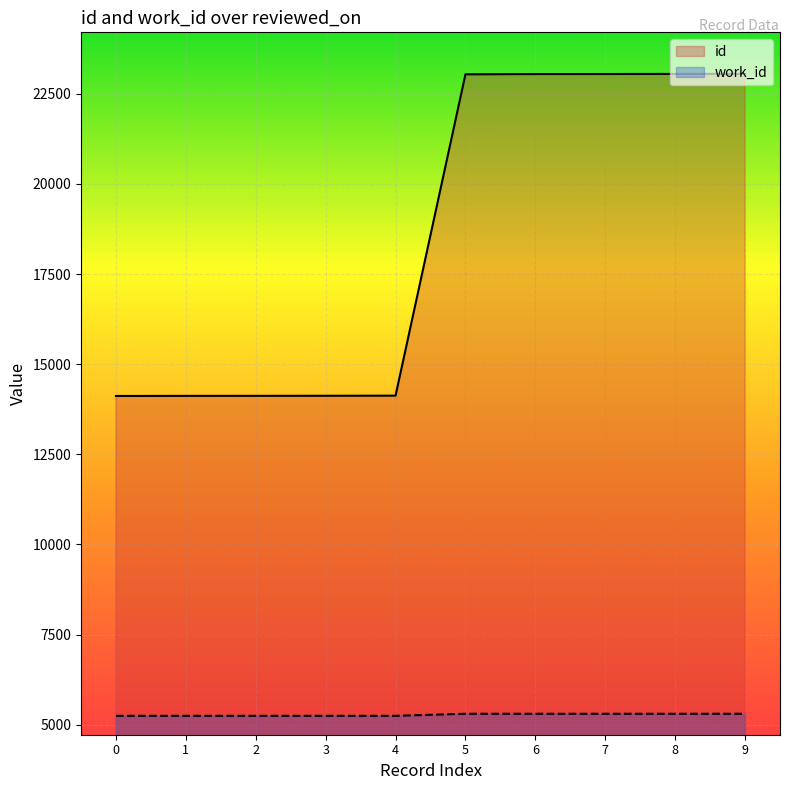

At 7, list the series in order from smallest to largest.

work_id, id